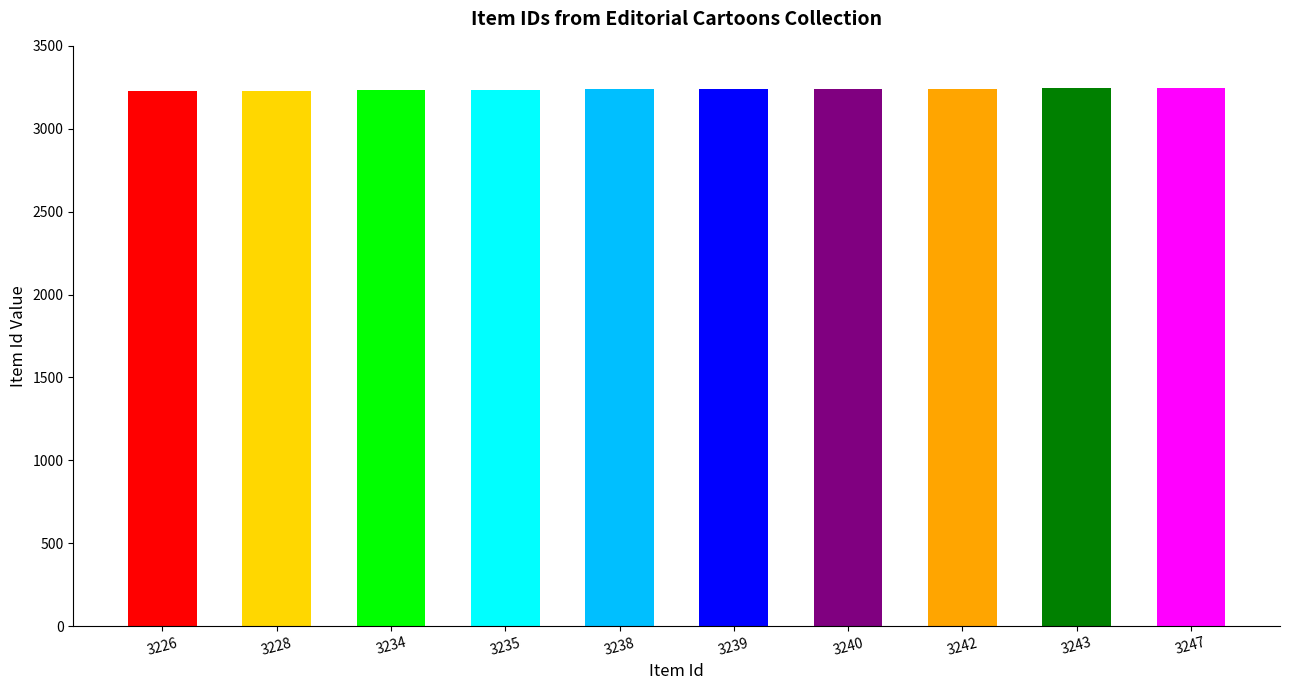

What is the average value?

3237